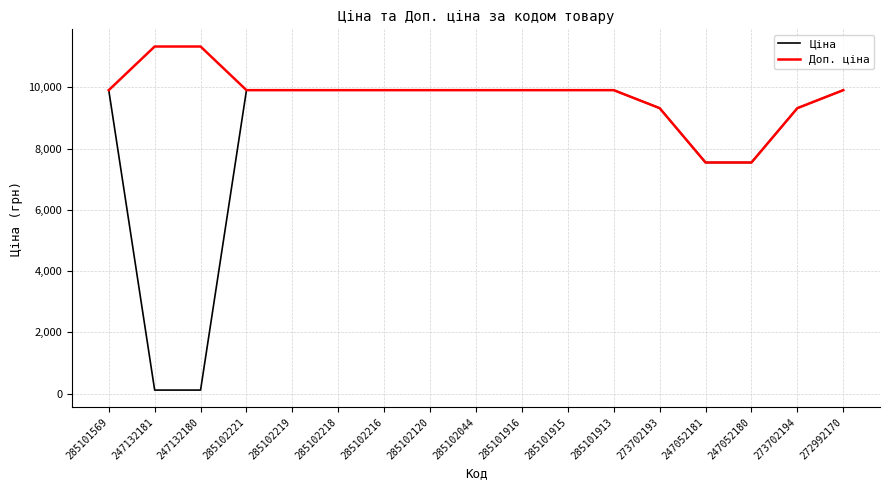

True or false: Ціна has a value of 2400.5 at 285102120.

False